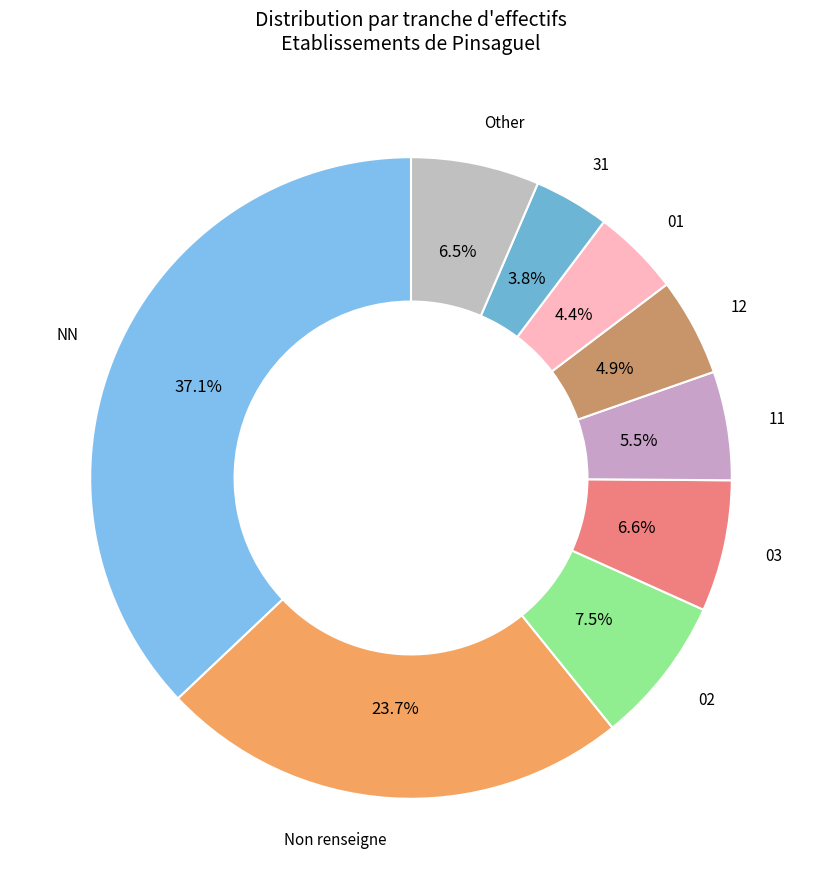

To the nearest percent, what is the average slice percentage?

11%